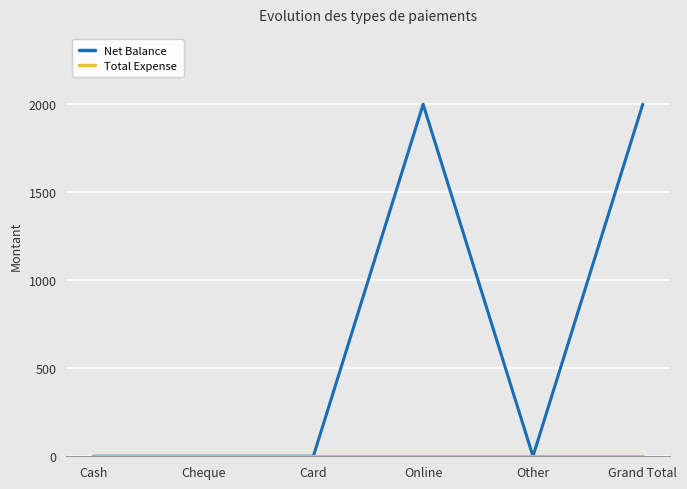

True or false: Net Balance has a value of 0 at Cheque.

True